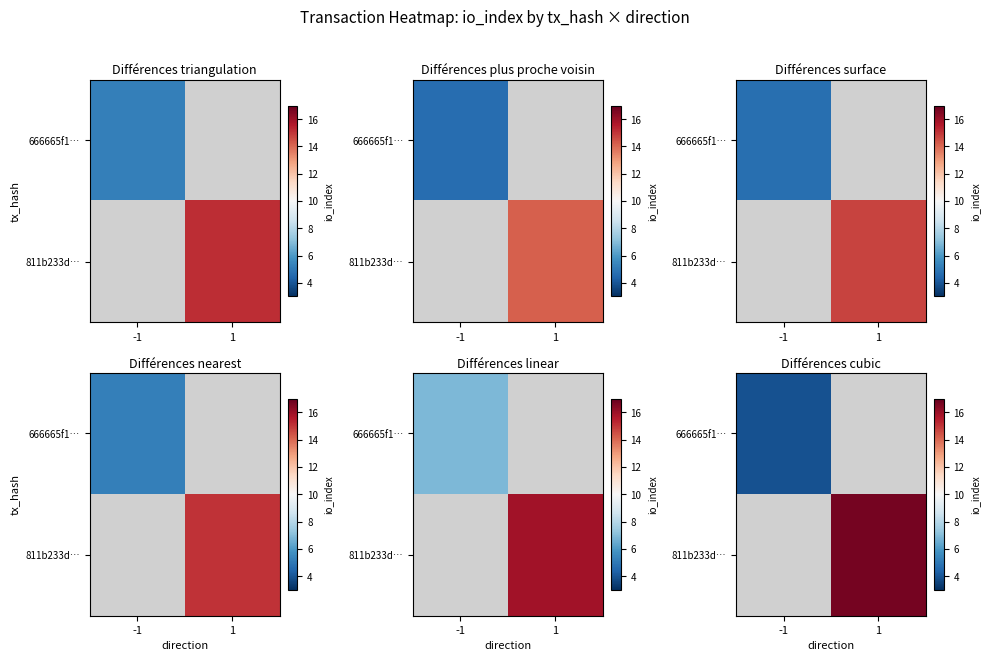

How many values in row_1 are above zero?

1